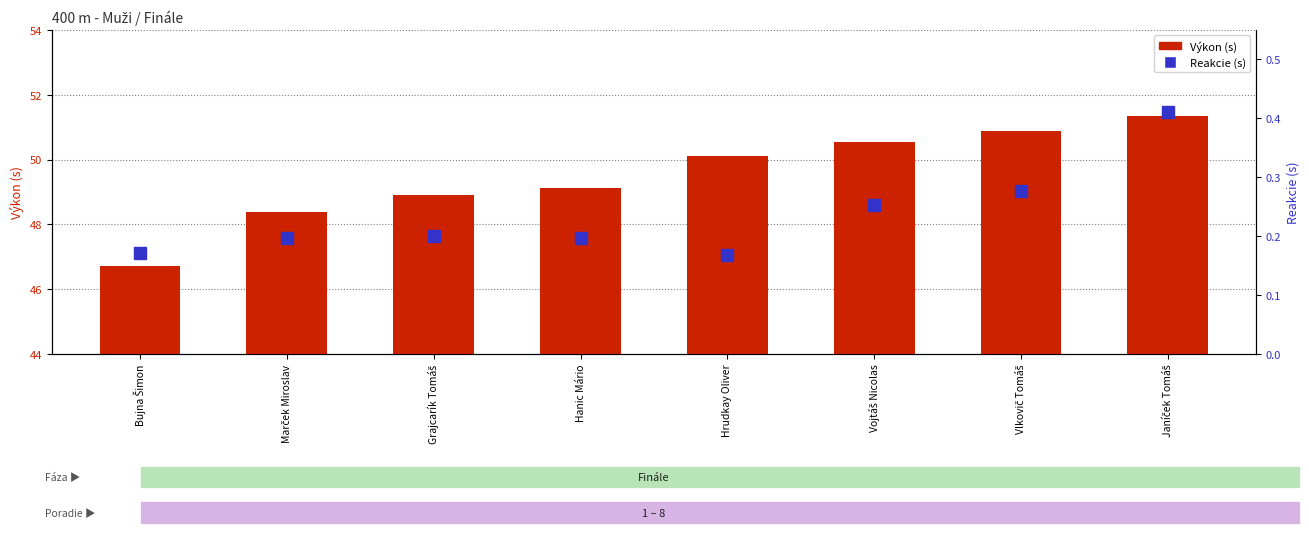

At how many categories does at least one series exceed 16?

8